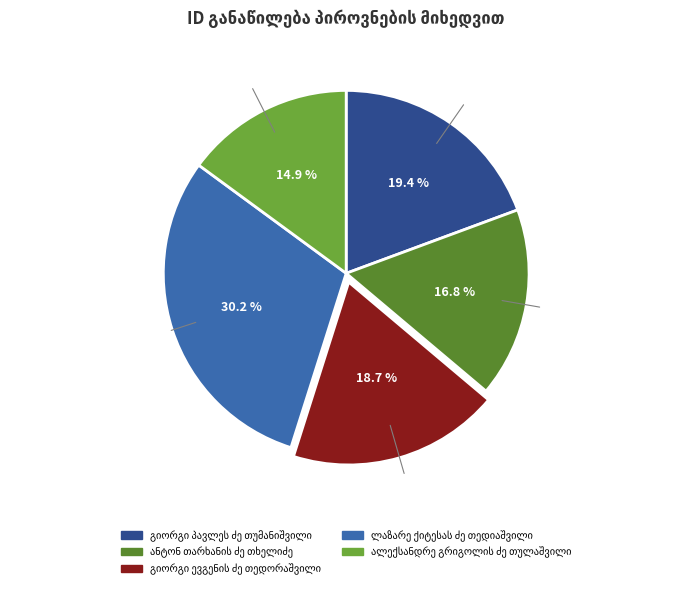

True or false: გიორგი პავლეს ძე თუმანიშვილი accounts for 8% of the total.

False